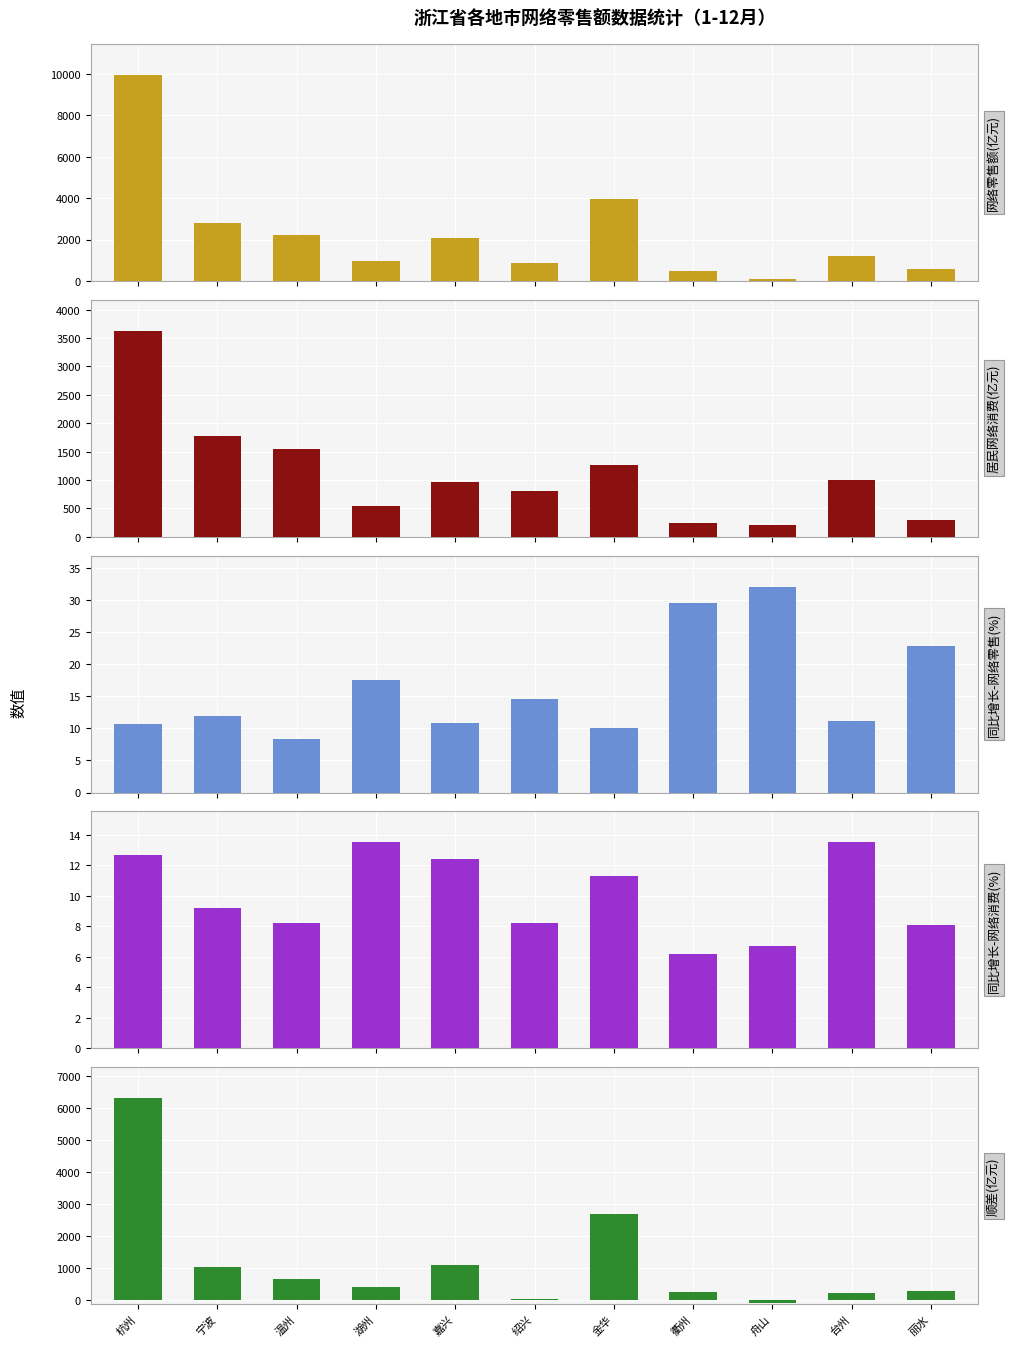

What are all the series names shown in the legend?

网络零售(亿元), 居民网络消费(亿元), 同比增长-网络零售(%), 同比增长-网络消费(%), 顺差(亿元)